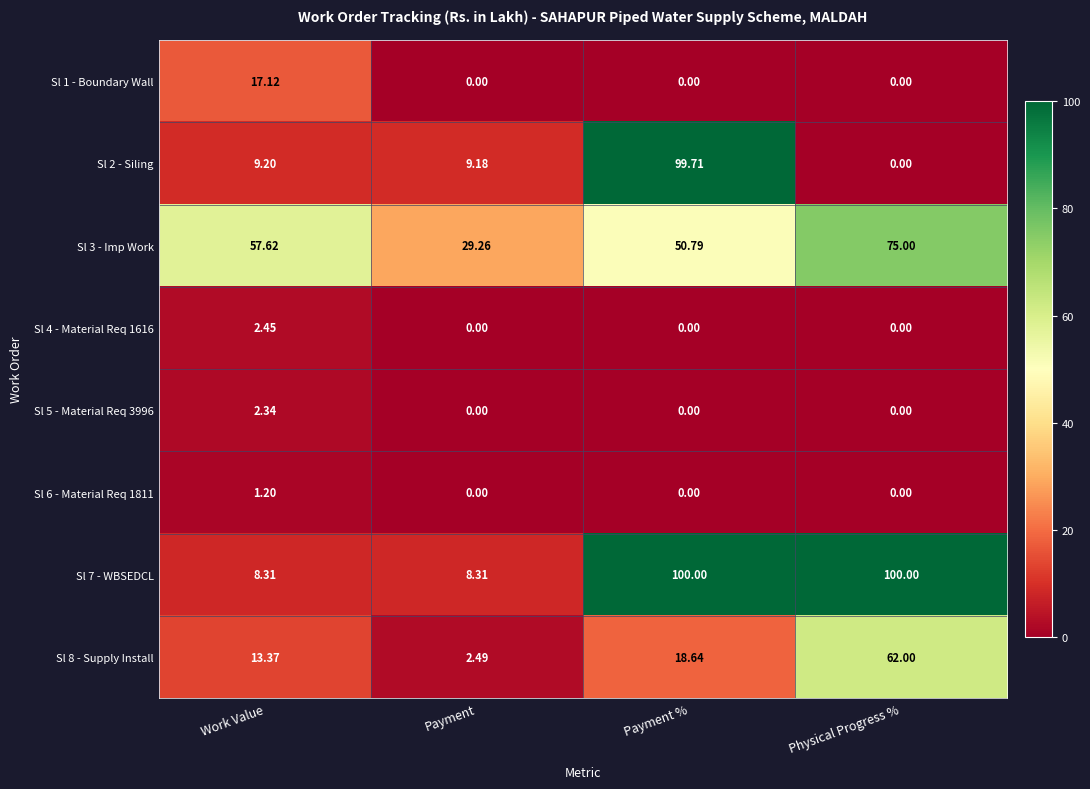

At how many categories does at least one series exceed 5?

4